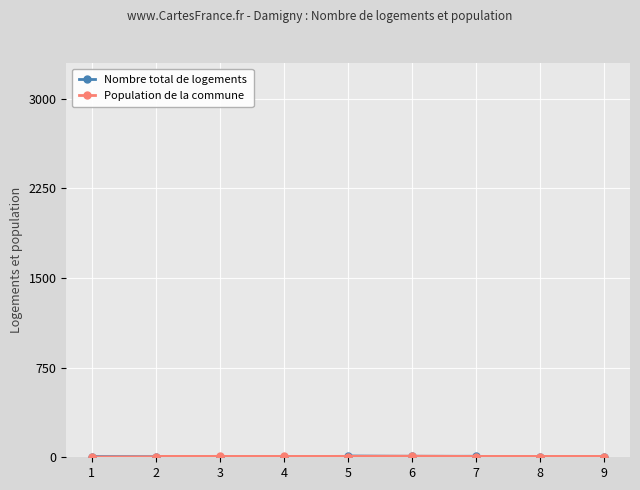

In Population de la commune, how many points are higher than both neighbors (excluding endpoints)?

3